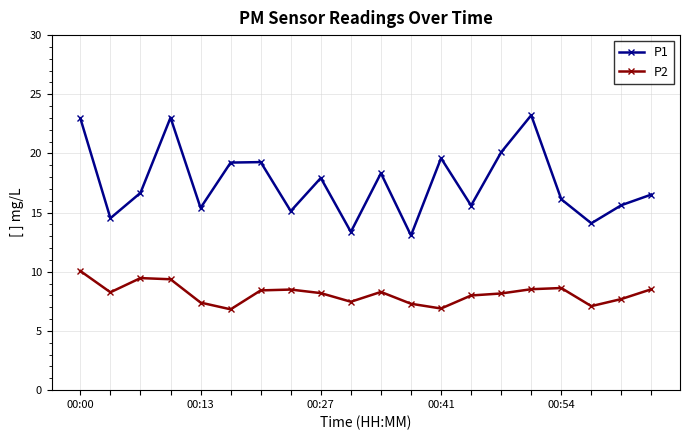

What is the difference between the second highest and second lowest values in the P2 series?

2.6